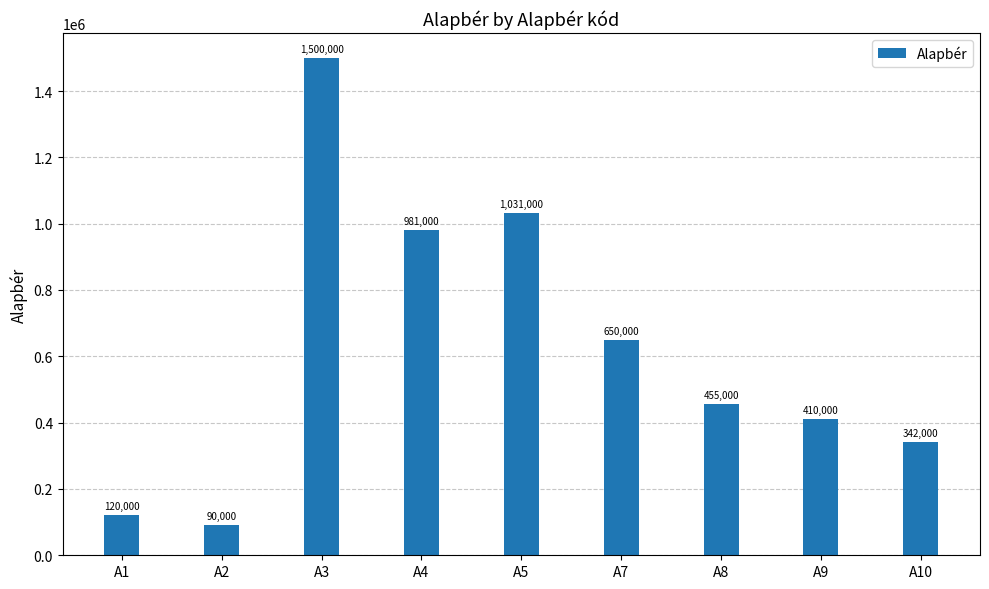

What is the minimum value shown in the chart?

90000